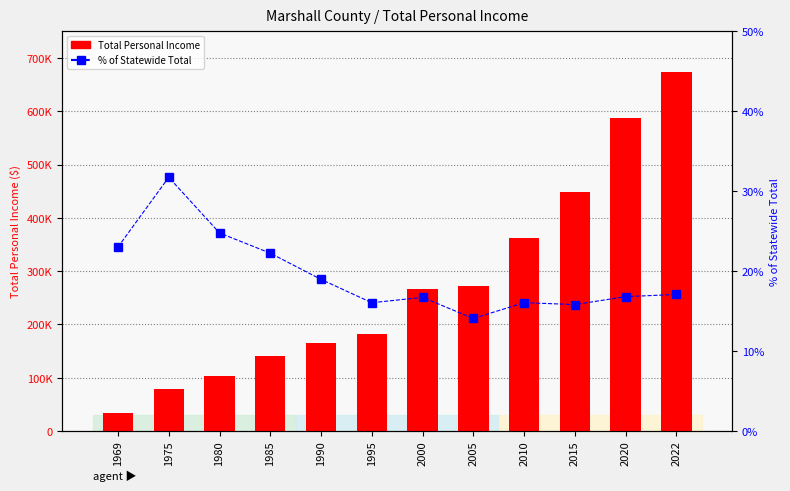

What is the value of the Total Personal Income bar at the 8th from the left?

272498.0